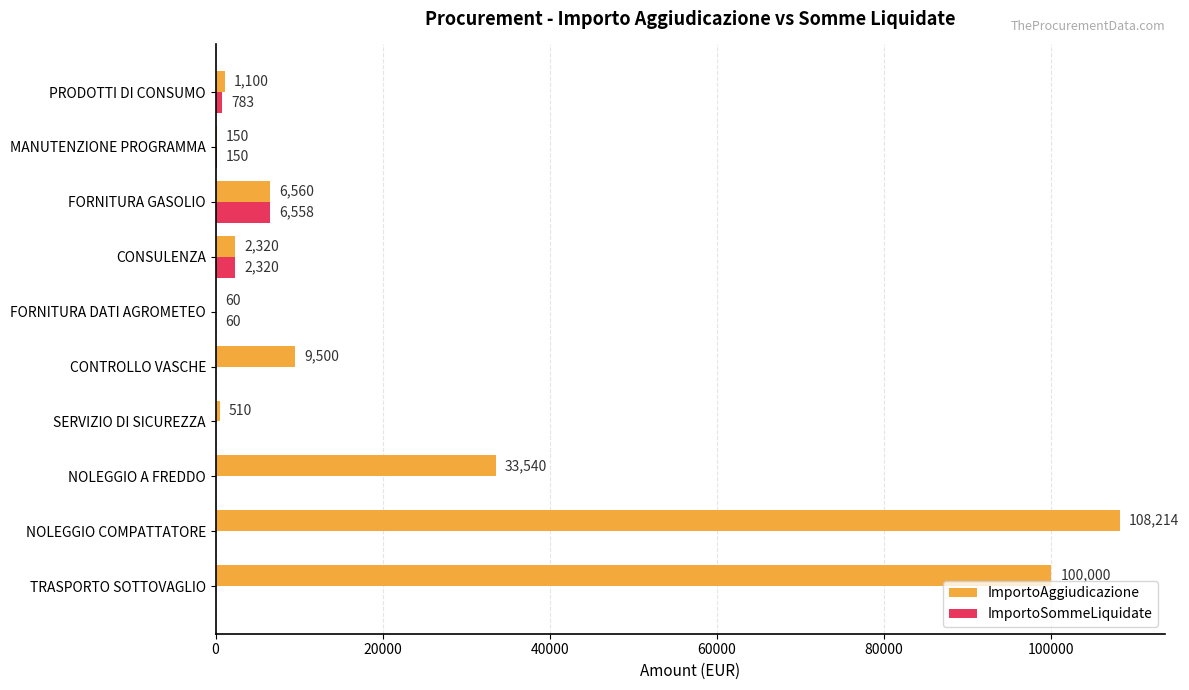

True or false: ImportoAggiudicazione has a value of 9500.0 at CONTROLLO VASCHE.

True